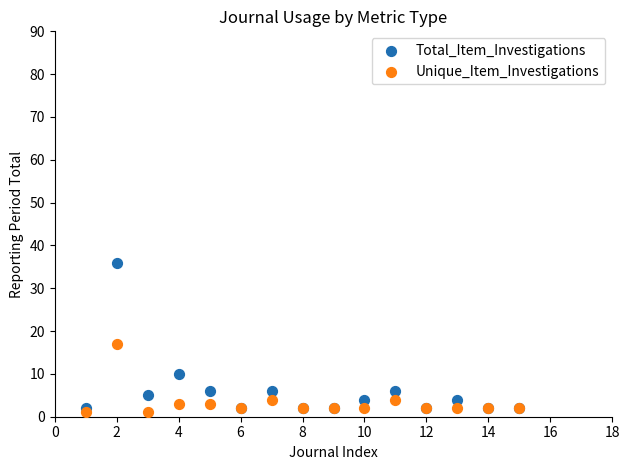

Which series reaches the minimum Y coordinate?

Unique_Item_Investigations